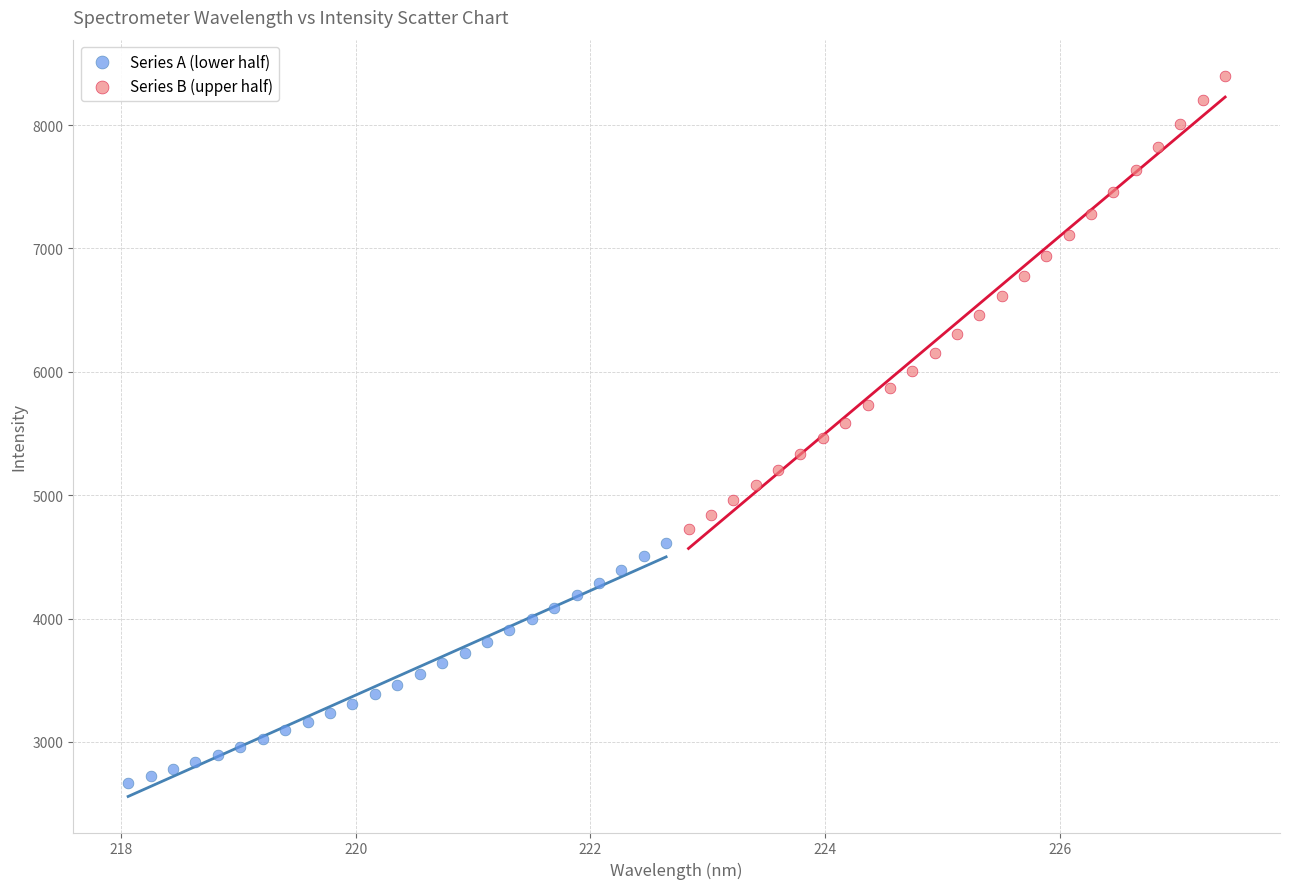

Which series has the widest spread of Y values?

Series B (upper half)